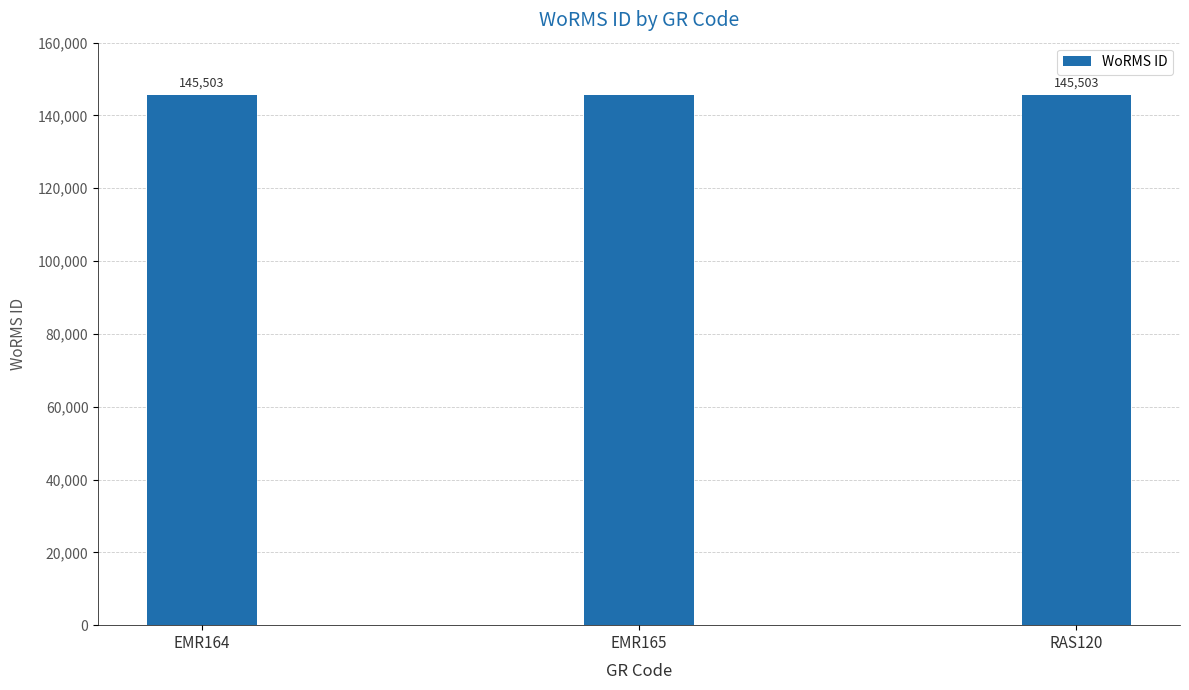

The chart shows a value of 258788 at EMR164. True or false?

False